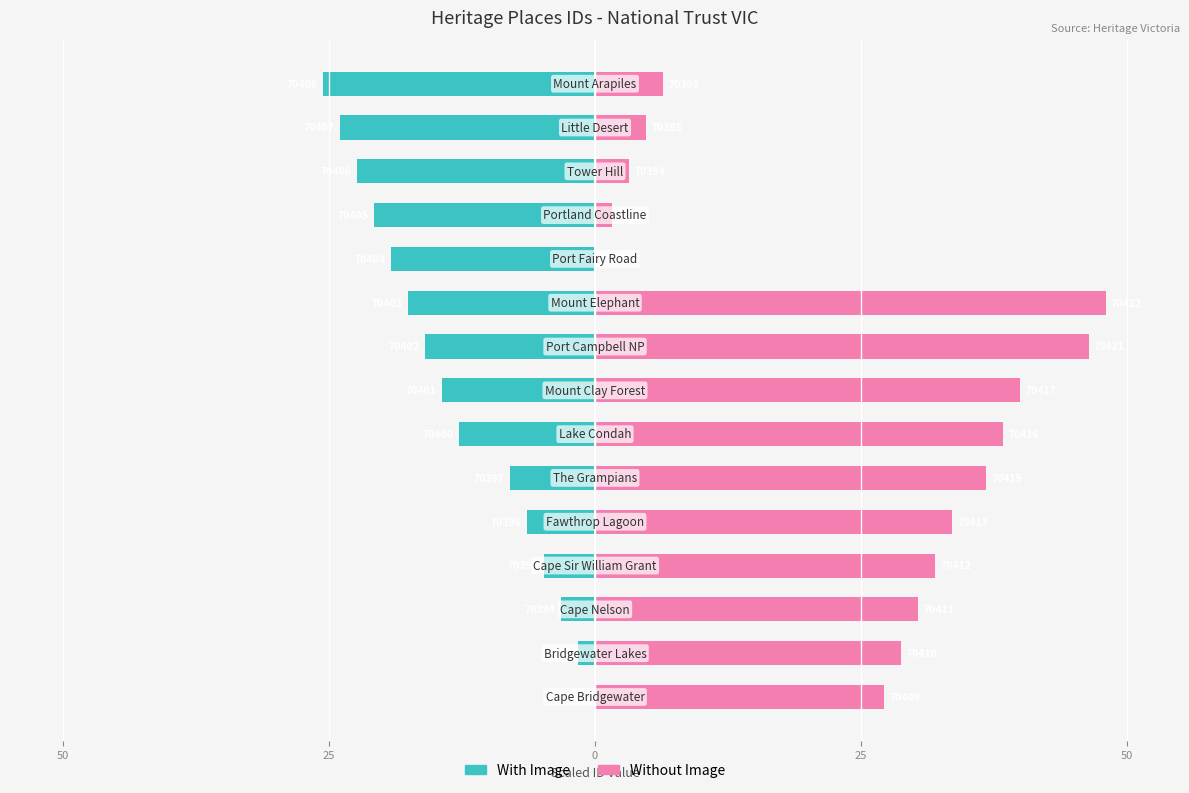

What is the value of the Without Image bar at the 14th from the left?

4.8